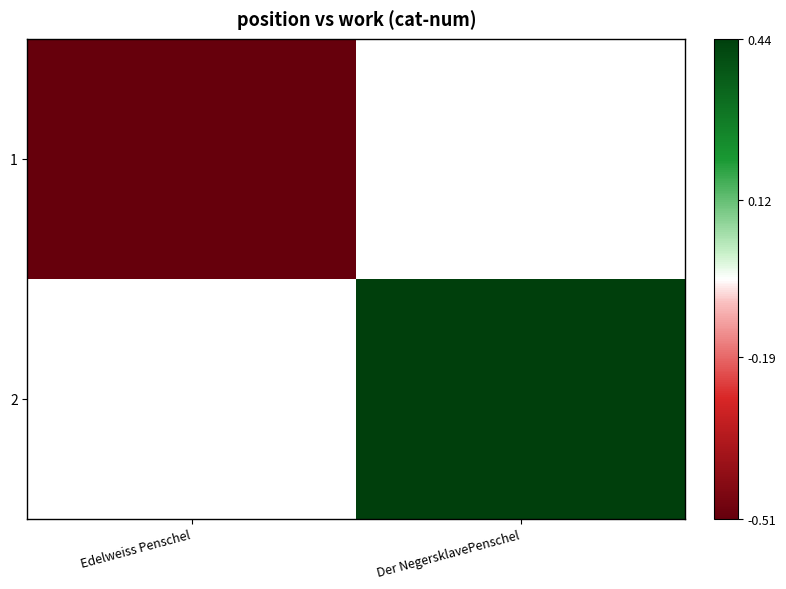

List the series in order of their peak value, lowest first.

1, 2